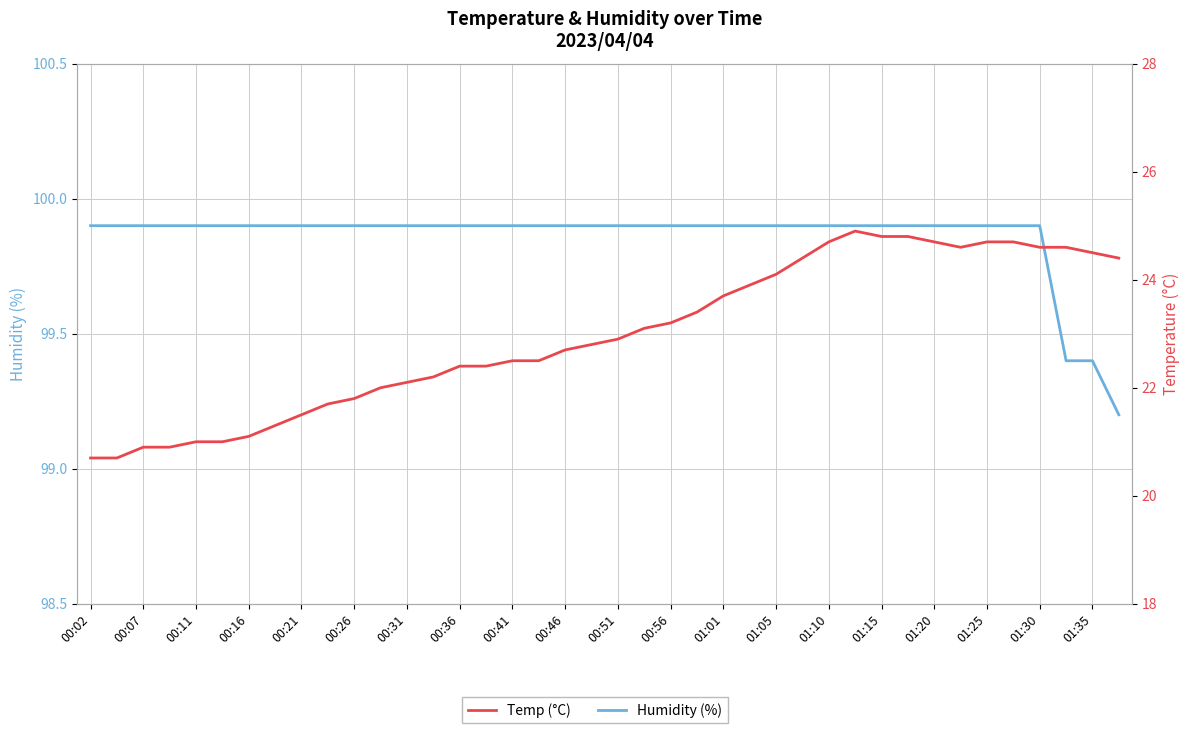

Which series has the largest total across all categories?

Humidity (%)